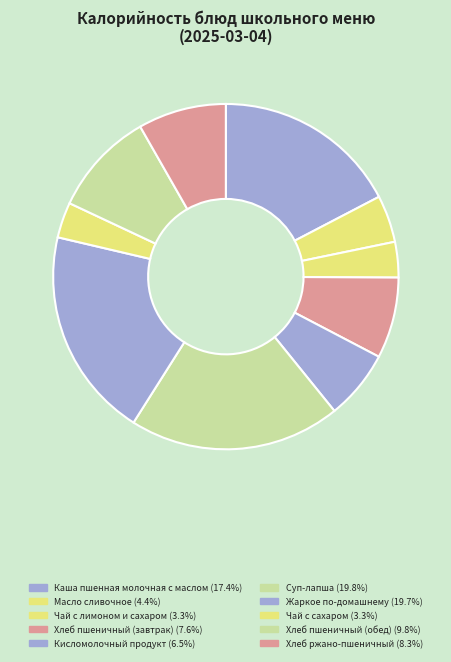

Count the number of slices in the pie.

10